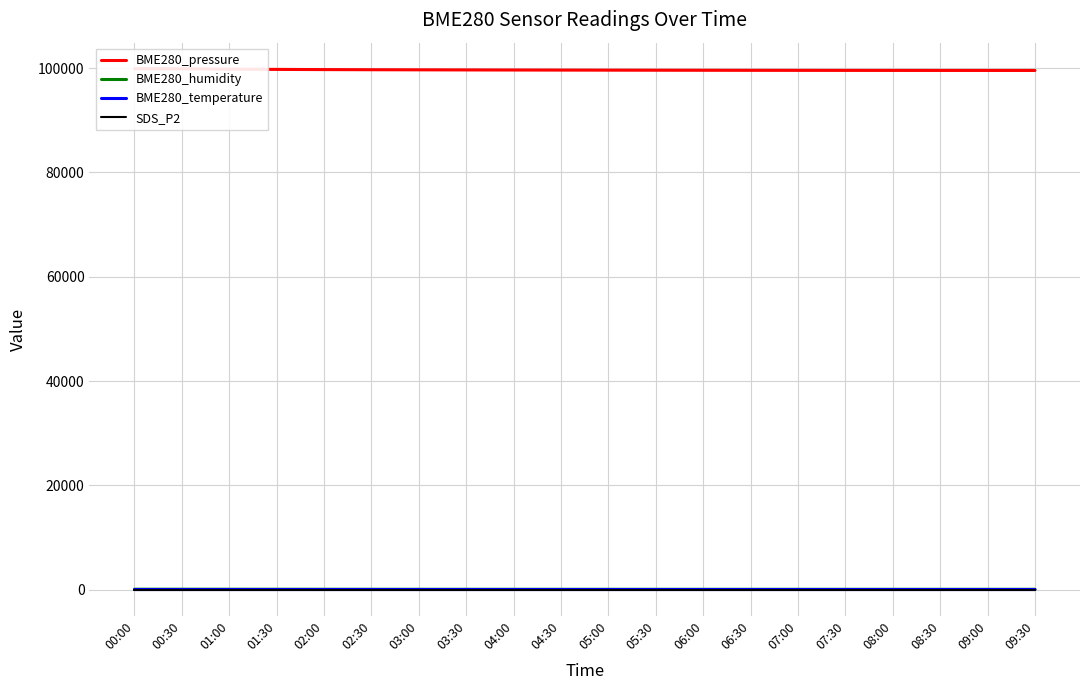

What is the label of the 14th point from the right?

03:00